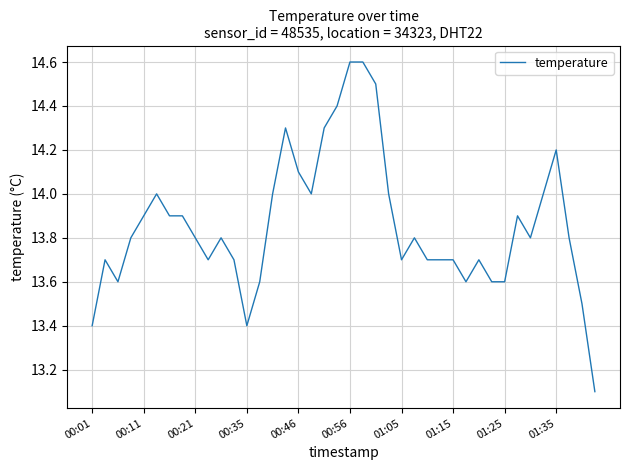

What is the smallest value displayed?

13.1